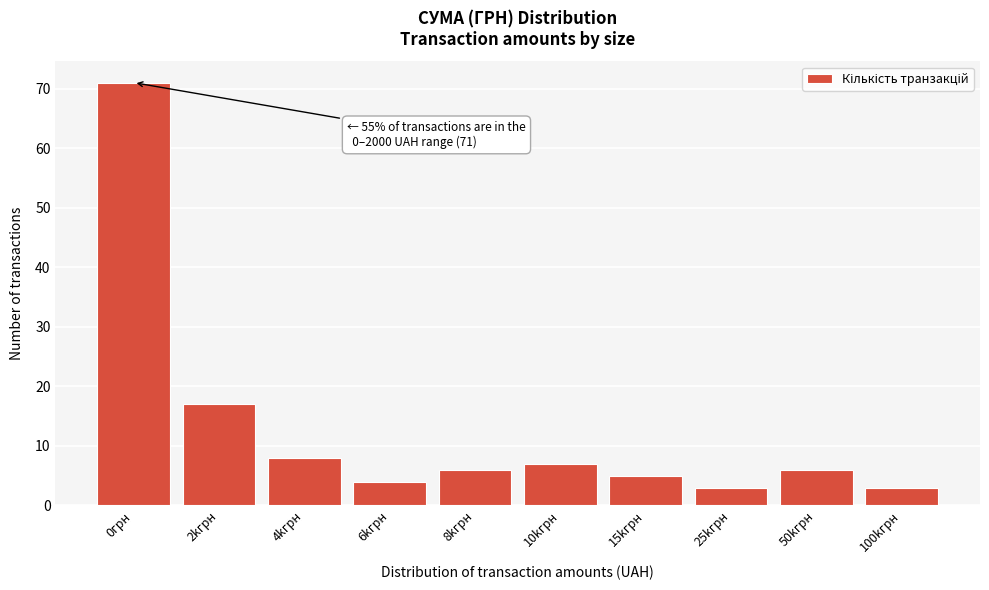

Reading left to right, list all the values displayed in this chart.

0грн=71	2kгрн=17	4kгрн=8	6kгрн=4	8kгрн=6	10kгрн=7	15kгрн=5	25kгрн=3	50kгрн=6	100kгрн=3